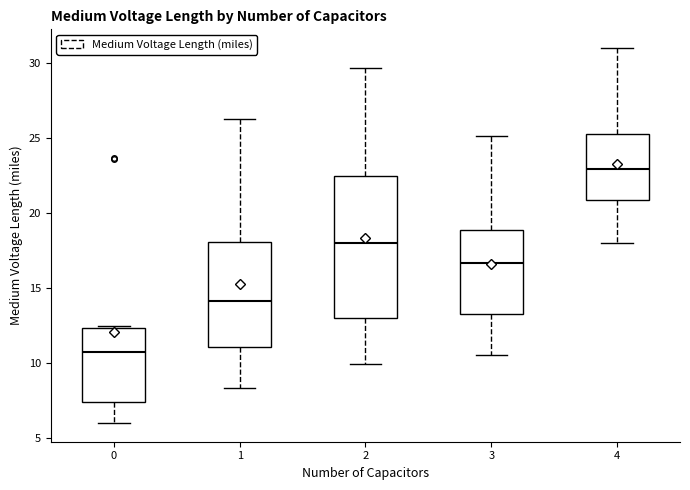

Reading left to right, read every box against the y-axis: the position of its median line, the range the box covers, and the ends of its whiskers. The values are not printed on the chart, so give them approximately, as read against the axis.

0: median 11.0, box 7.5 to 12.5, whiskers 6.0 to 12.5 (just above the box's upper edge)
1: median 14.0, box 11.0 to 18.0, whiskers 8.5 to 26.0
2: median 18.0, box 13.0 to 22.5, whiskers 10.0 to 29.5
3: median 16.5, box 13.5 to 19.0, whiskers 10.5 to 25.0
4: median 23.0, box 21.0 to 25.5, whiskers 18.0 to 31.0